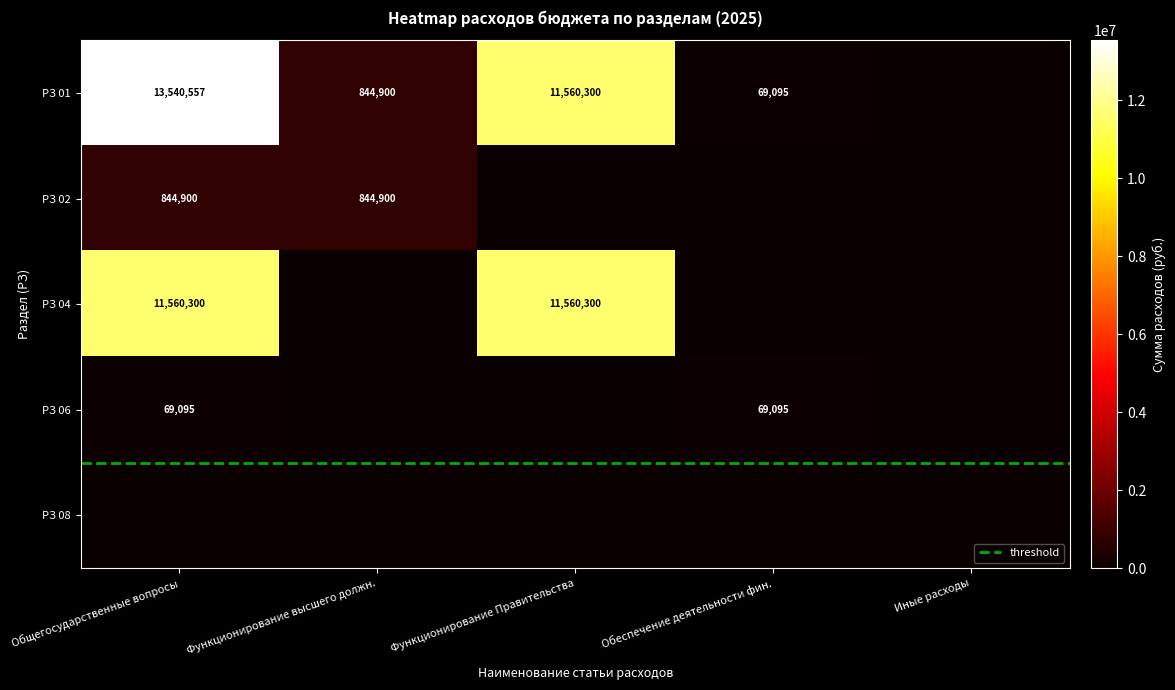

How many categories are shown in the chart?

5